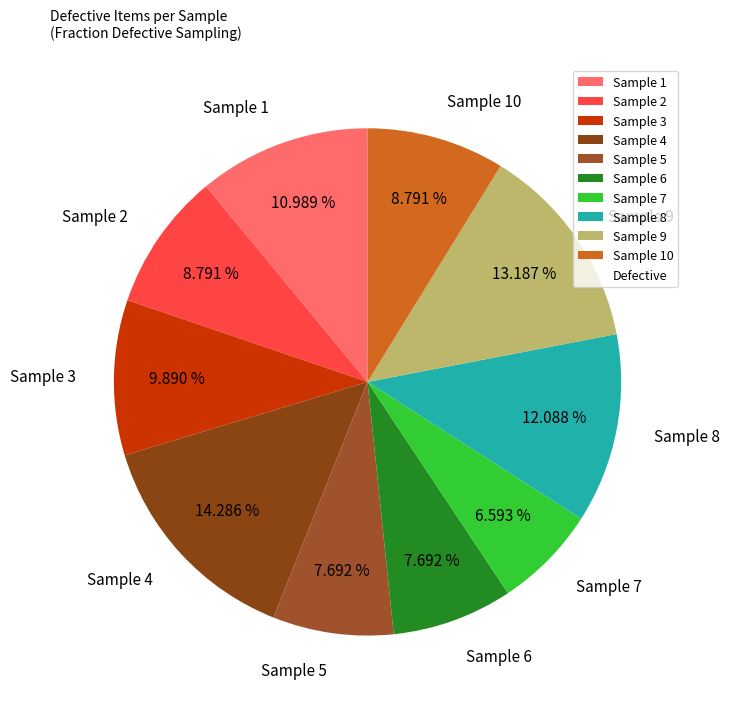

What percentage is the Sample 8 slice, to the nearest percent?

12%